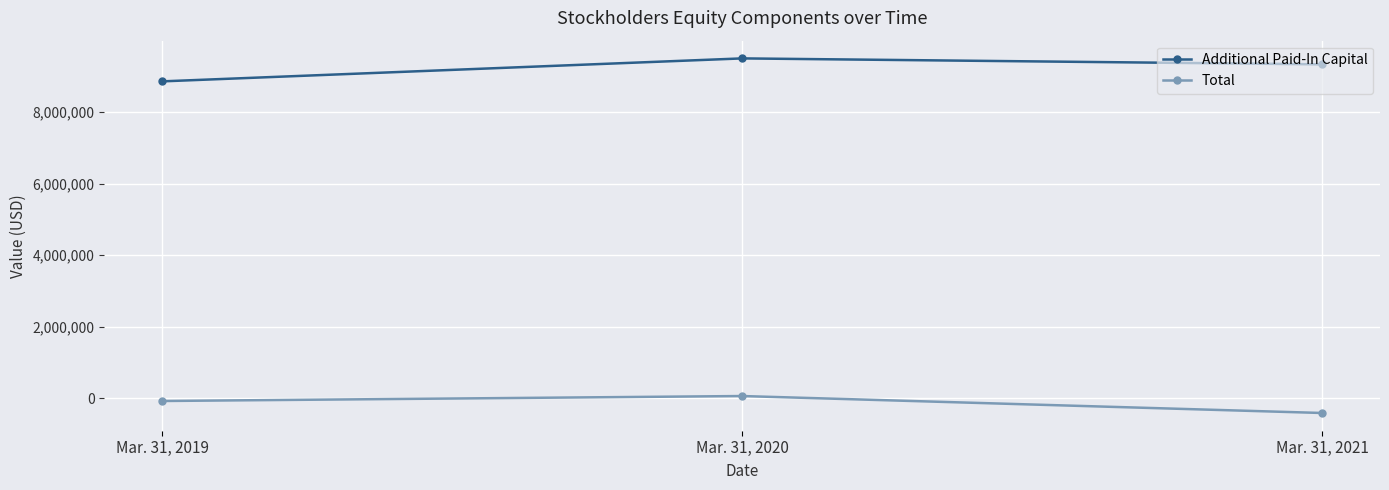

Rank the series at Mar. 31, 2021 from highest to lowest value.

Additional Paid-In Capital, Total